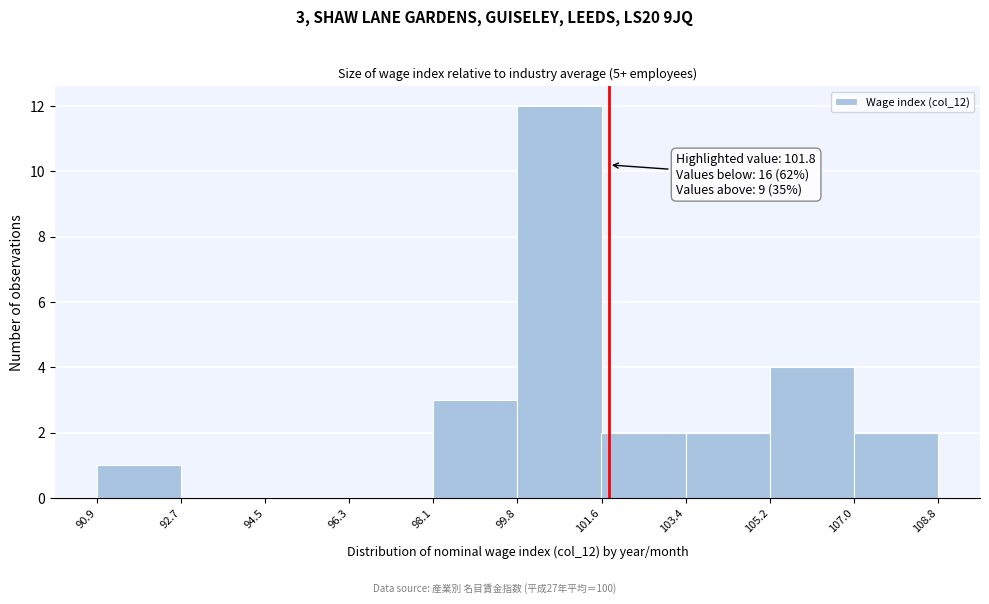

Over which range of the x-axis is the bar tallest?

99.8 to 101.6